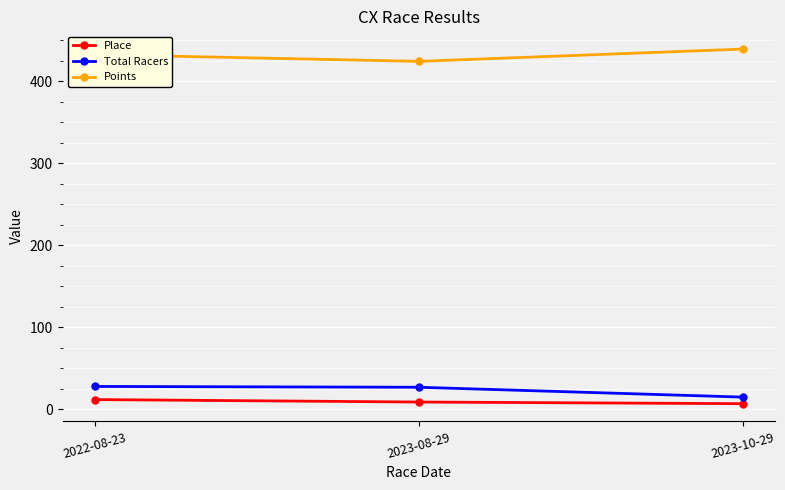

What is the label of the 3rd point from the left?

2023-10-29